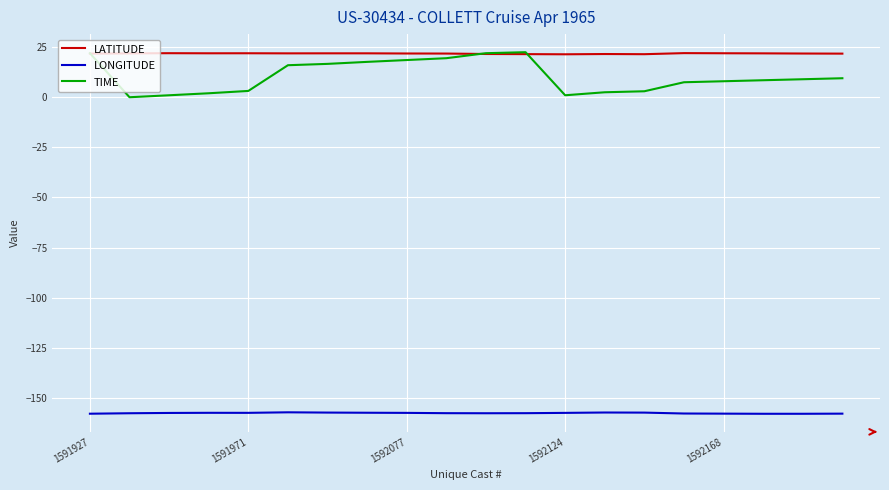

Count the number of data series in this chart.

3